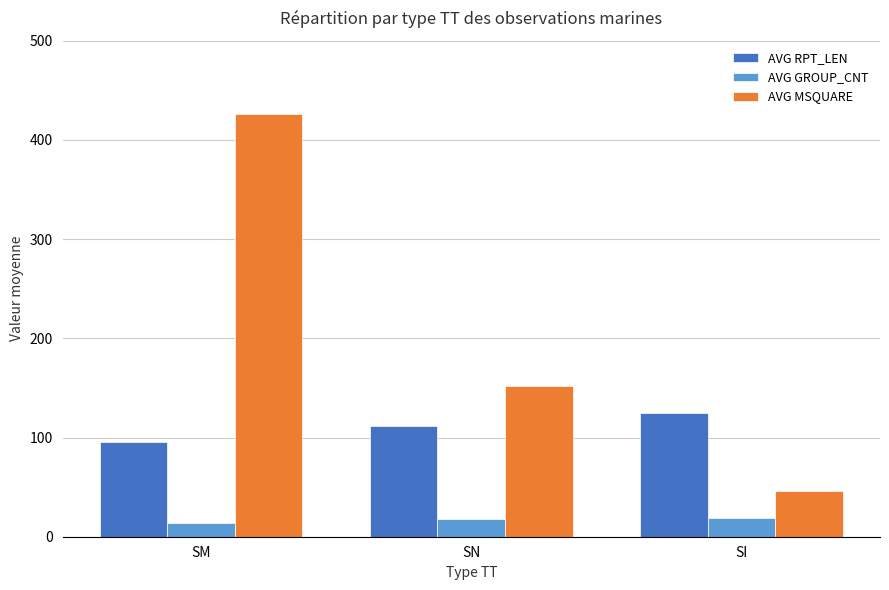

What is the difference between the AVG RPT_LEN values at SN and SM?

17